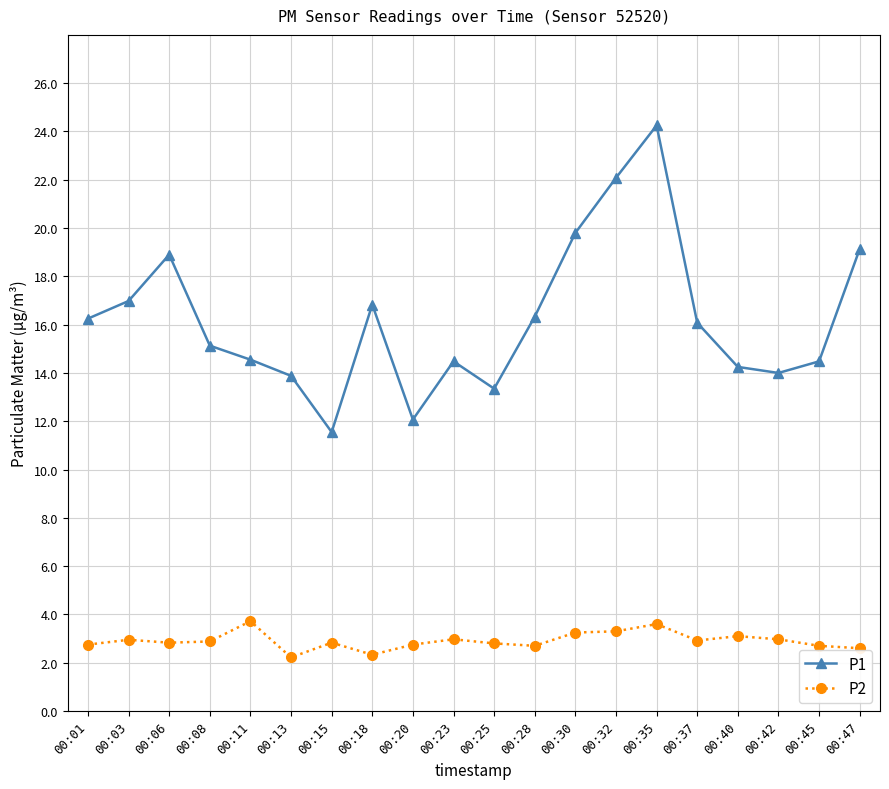

What is the smallest value displayed?

2.2